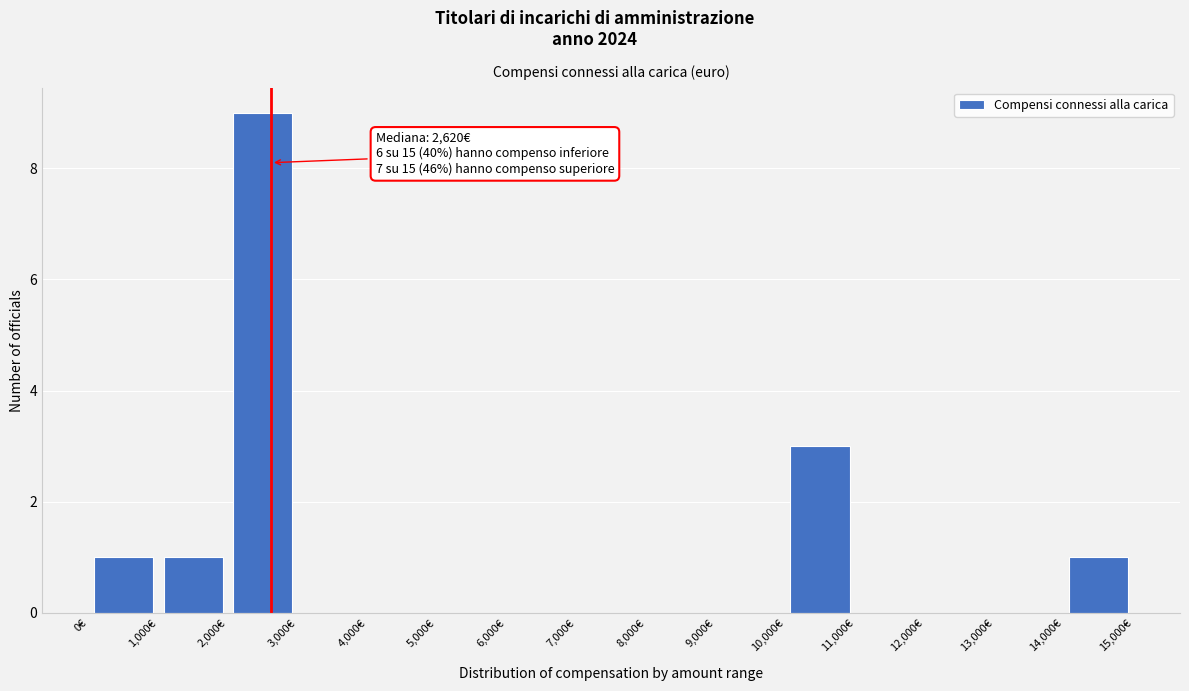

Over which range of the x-axis is the bar tallest?

2000 to 3000